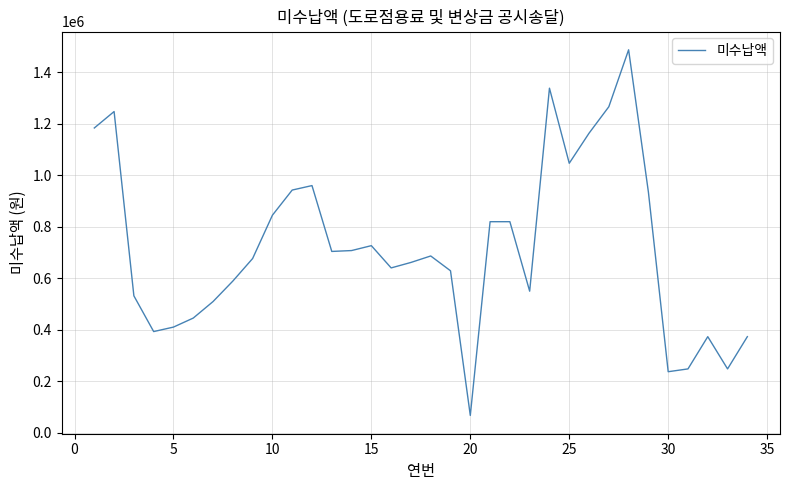

What is the maximum value shown in the chart?

1488300